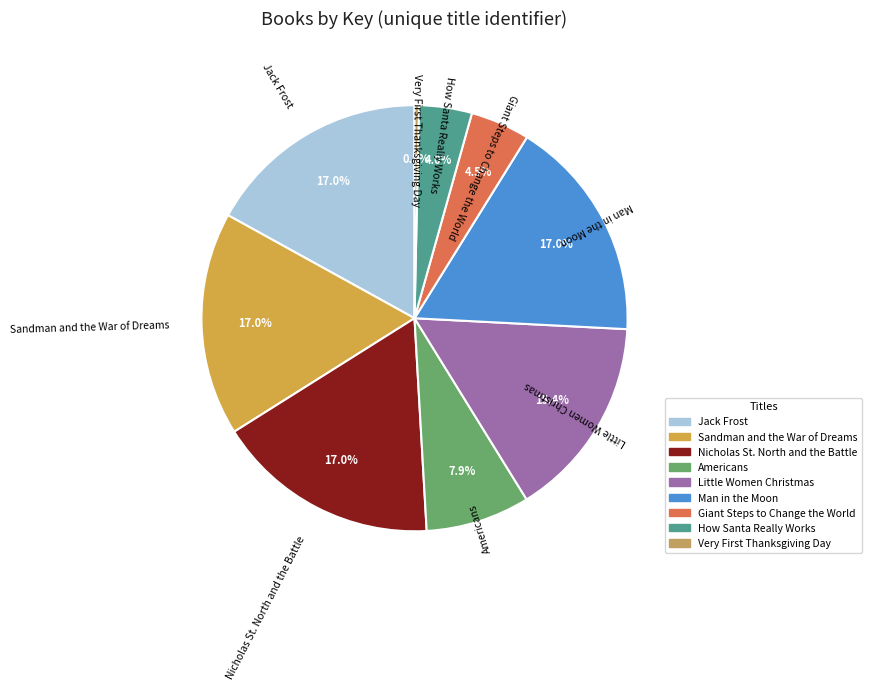

What portion of the pie excludes Americans?

92.1%